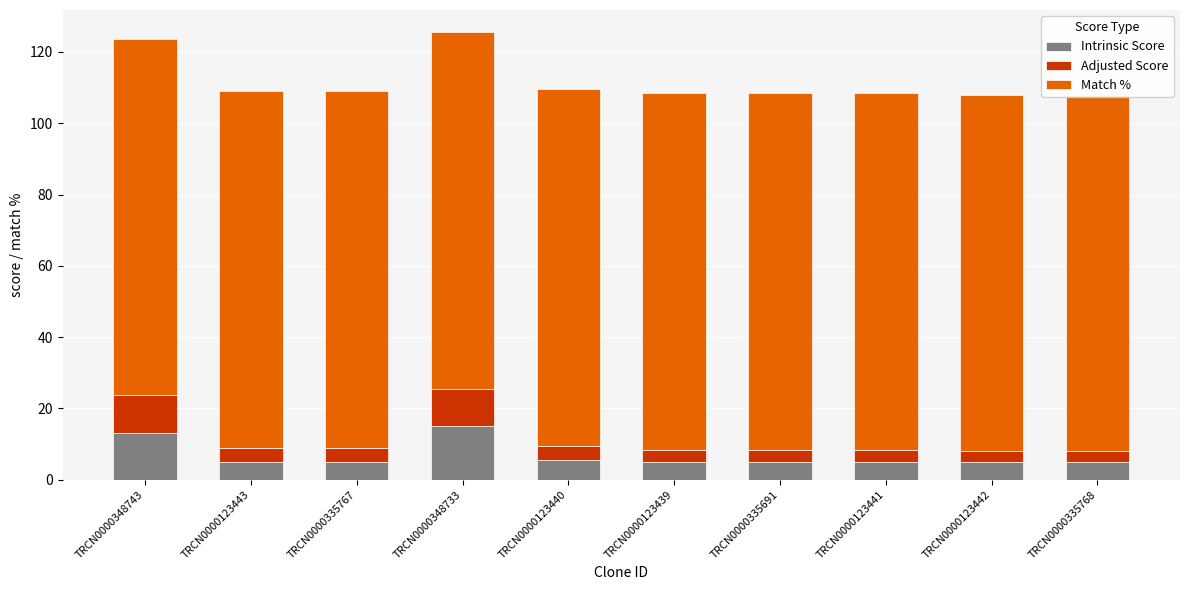

What is the label of the 7th bar from the right?

TRCN0000348733